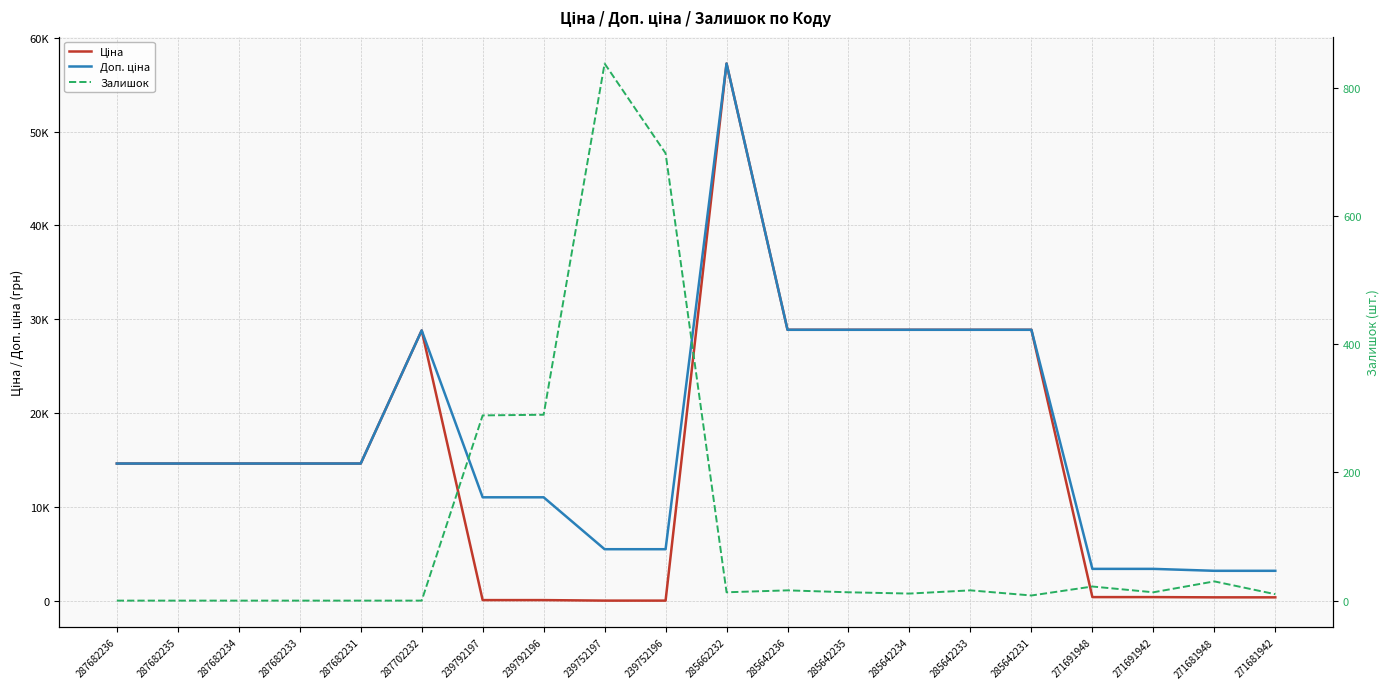

List the labels in order of Залишок value, smallest first.

287682236, 287682235, 287682234, 287682233, 287682231, 287702232, 285642231, 271681942, 285642234, 285662232, 285642235, 271691942, 285642236, 285642233, 271691948, 271681948, 239792197, 239792196, 239752196, 239752197